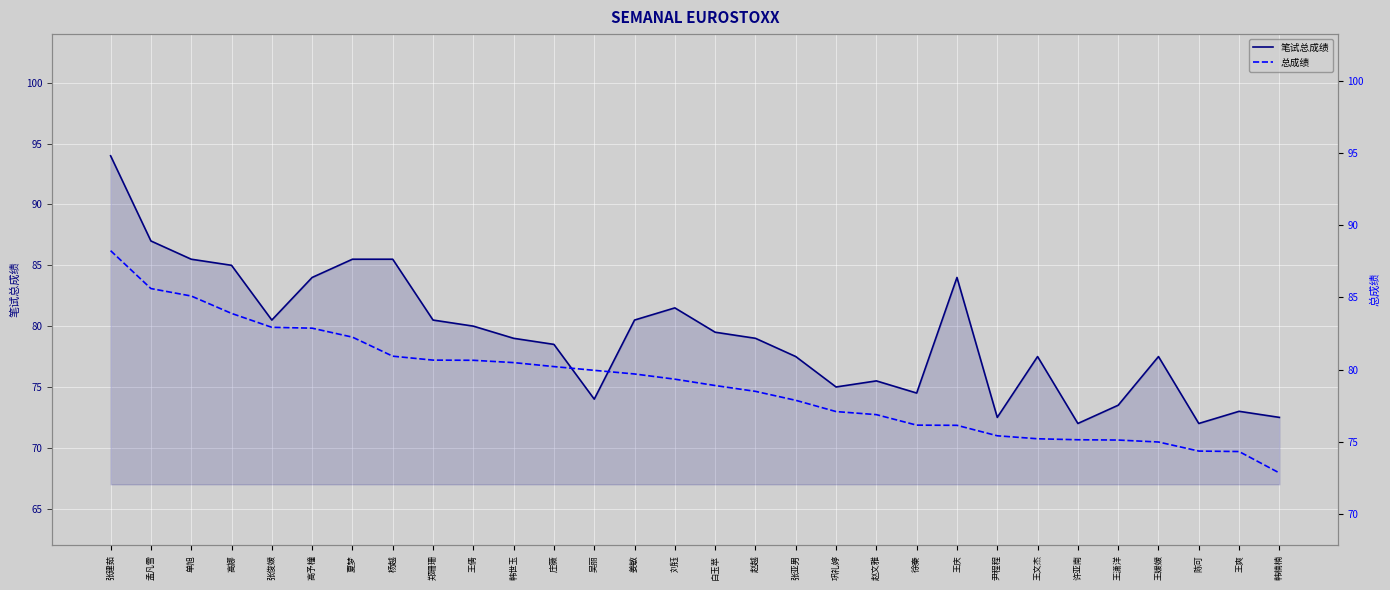

Rank the series by their average value, from lowest to highest.

总成绩, 笔试总成绩